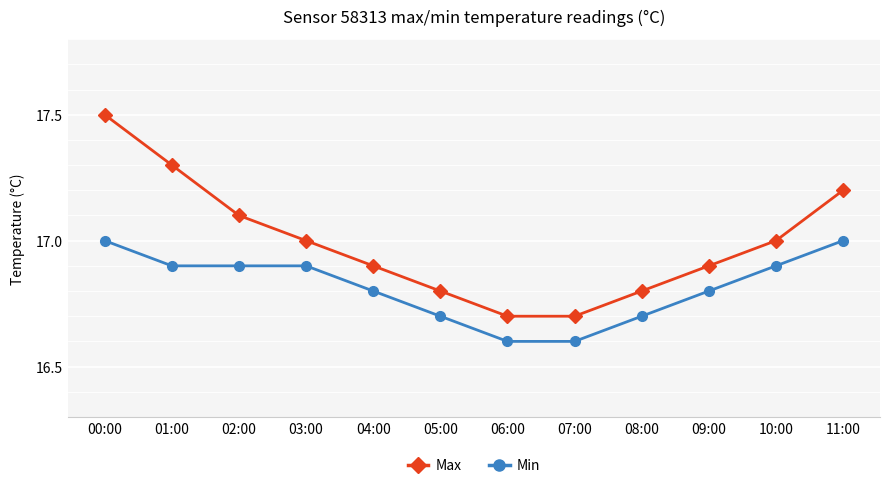

Which series changed the most between 00:00 and 07:00?

Max